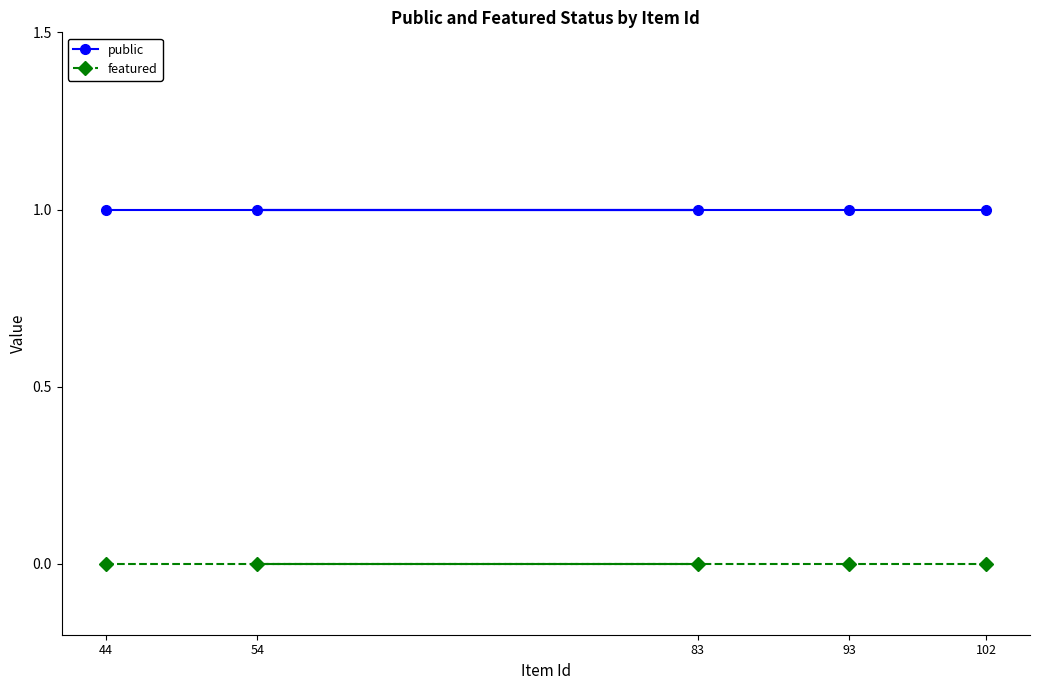

Does the chart display data point markers on the line(s)?

Yes